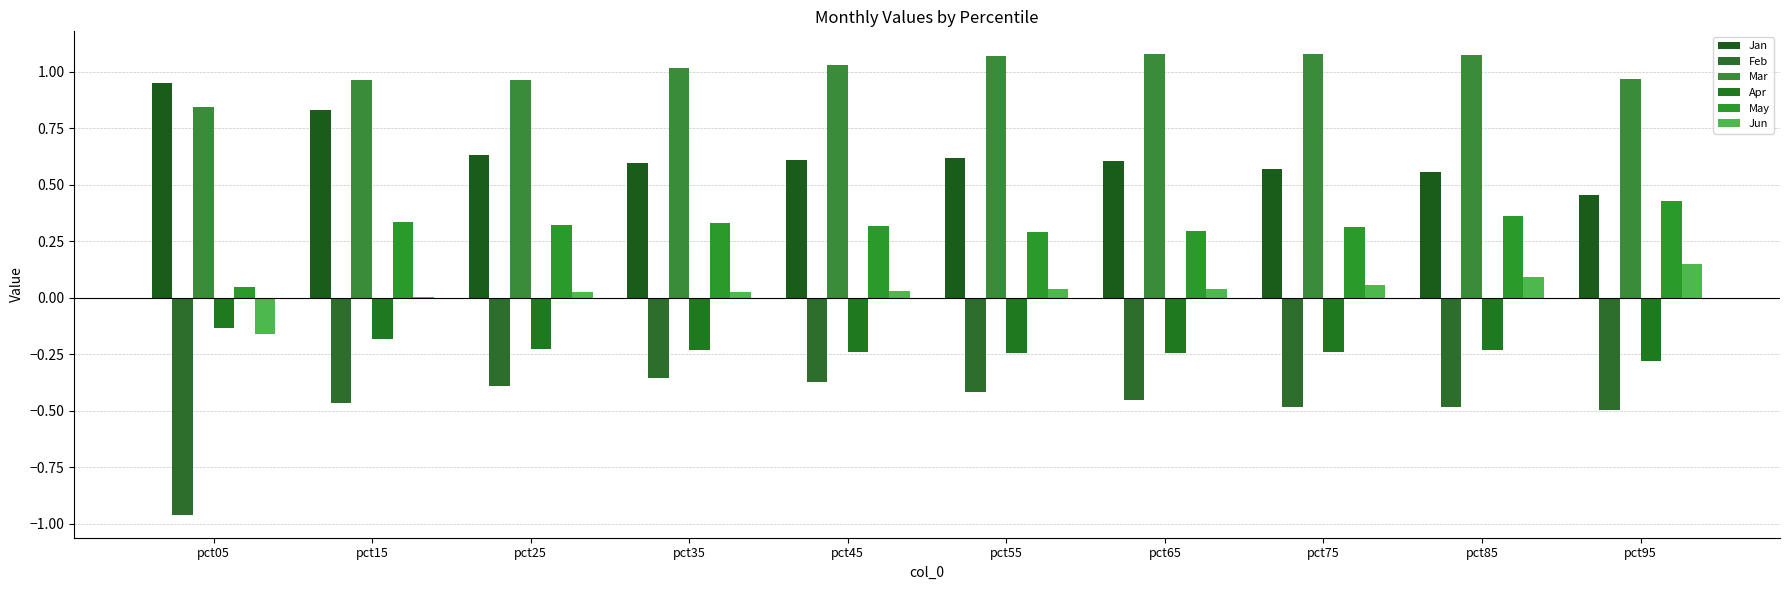

How many groups of bars are there?

10